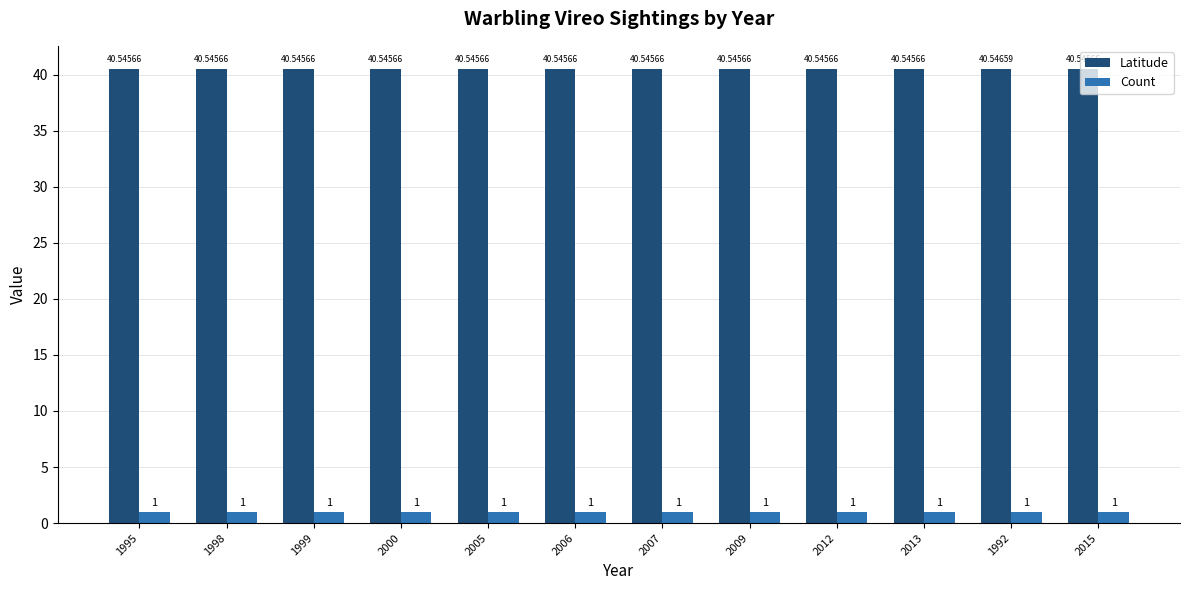

Which series has the widest spread of values?

Latitude